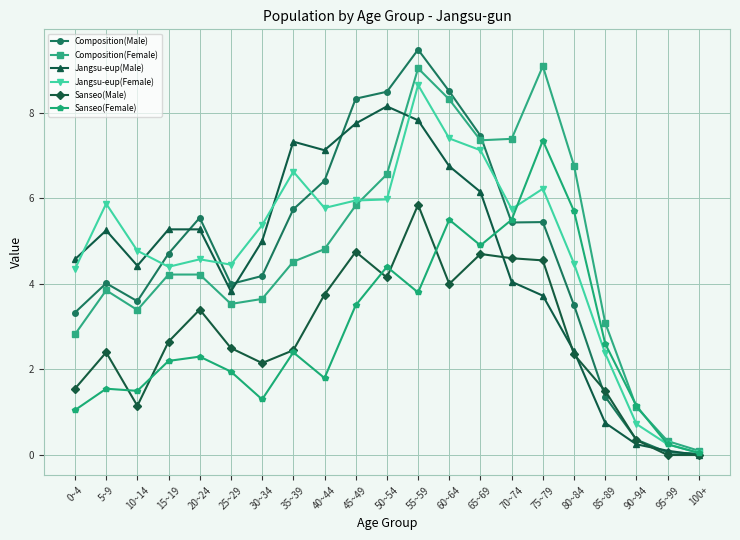

How many data points in Jangsu-eup(Female) are above 5?

11